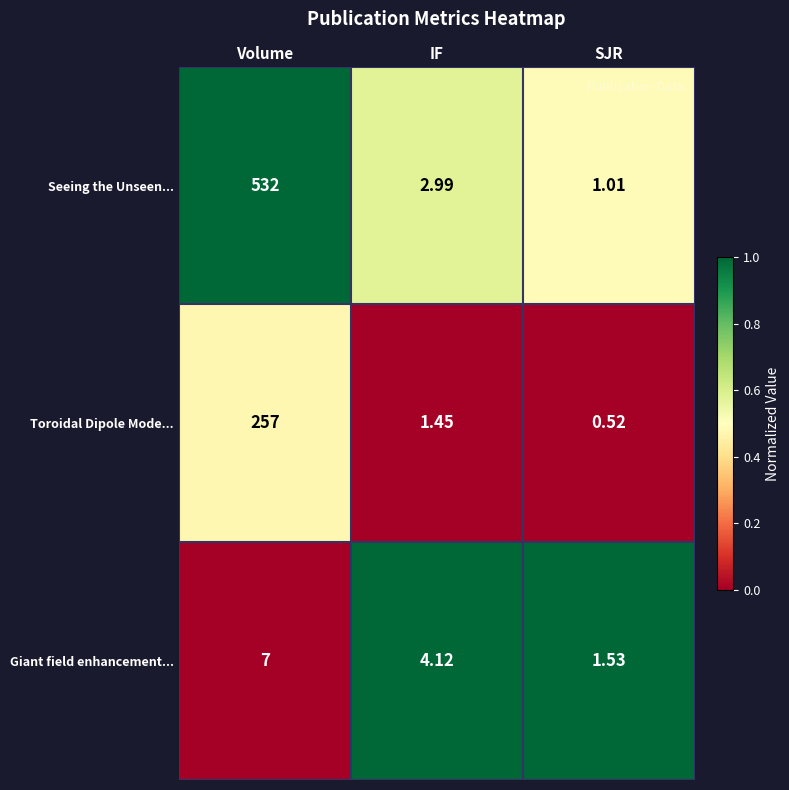

Which category has the lowest value across all series?

SJR